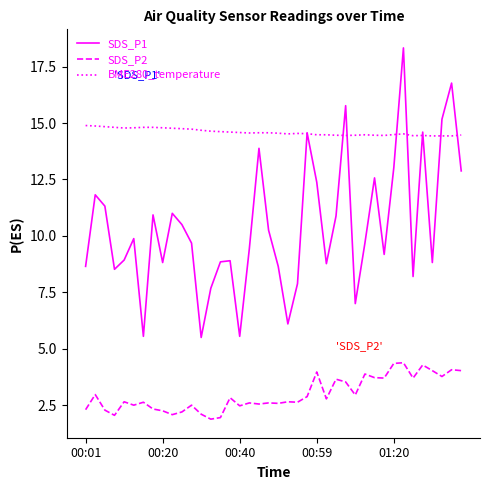

What is the maximum value for SDS_P1?

18.3